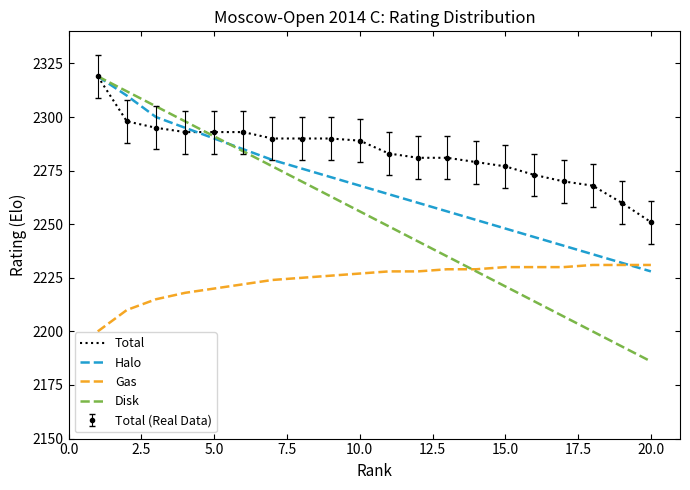

How many intersections are there between Disk and Halo?

1